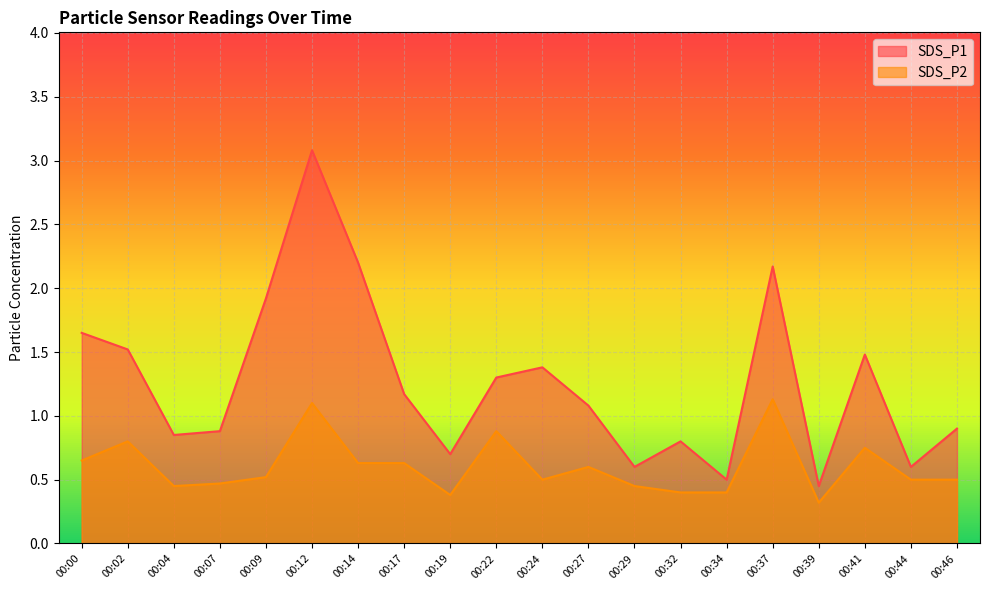

Which series has the largest total across all categories?

SDS_P1